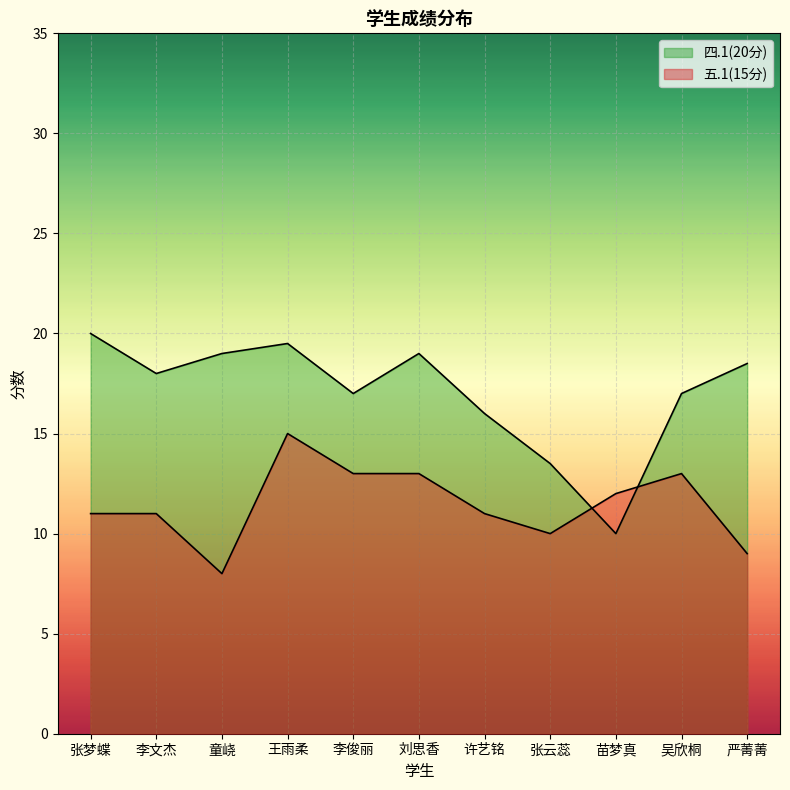

At which category does 四.1(20分) reach its first local valley?

李文杰